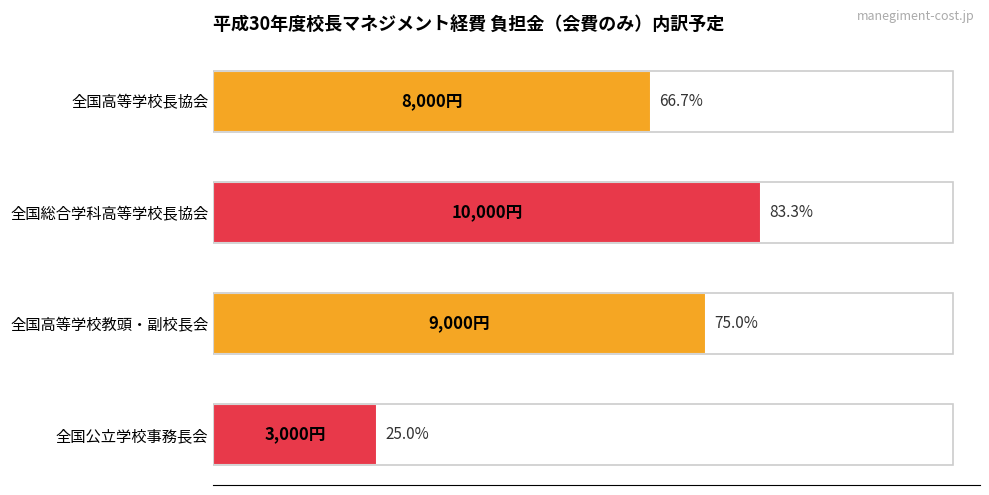

Does the chart contain any negative values?

No